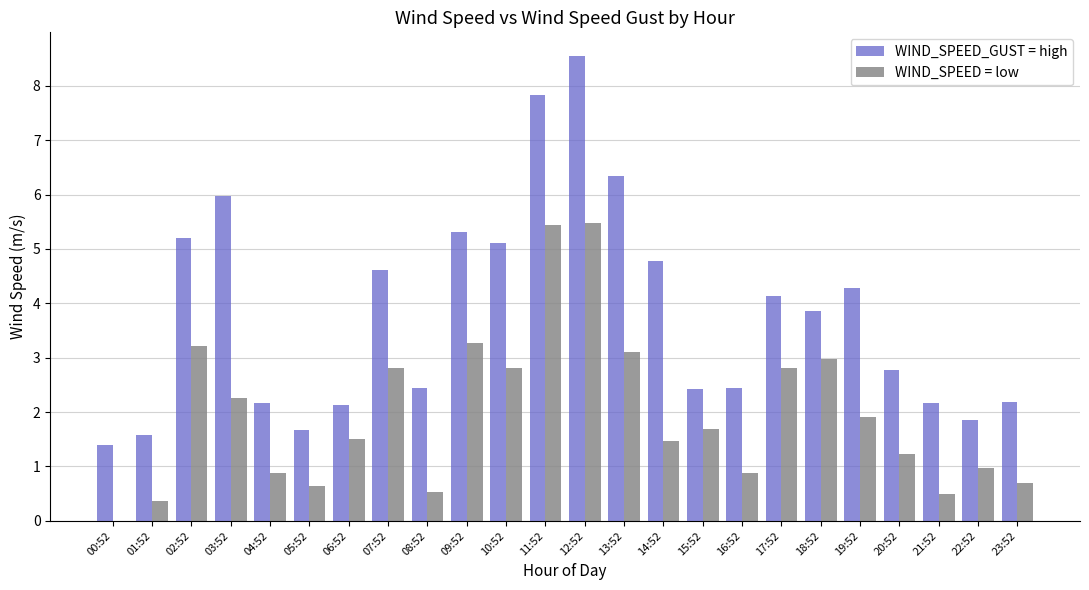

What is the total value across all series at 22:52?

2.8